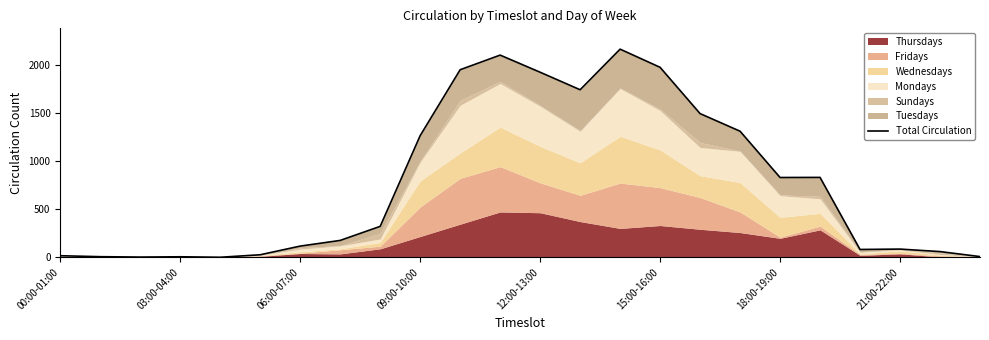

The value at 14 is 1472. True or false?

False